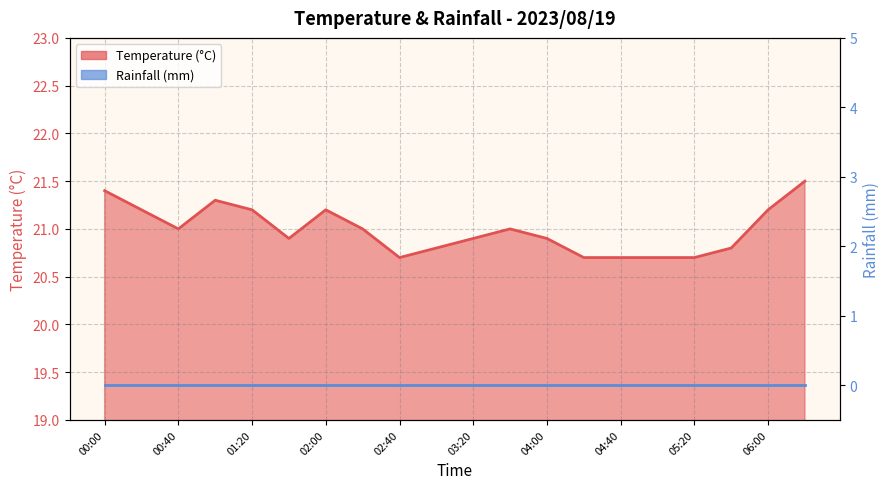

At which label does the data first exceed 21?

00:00